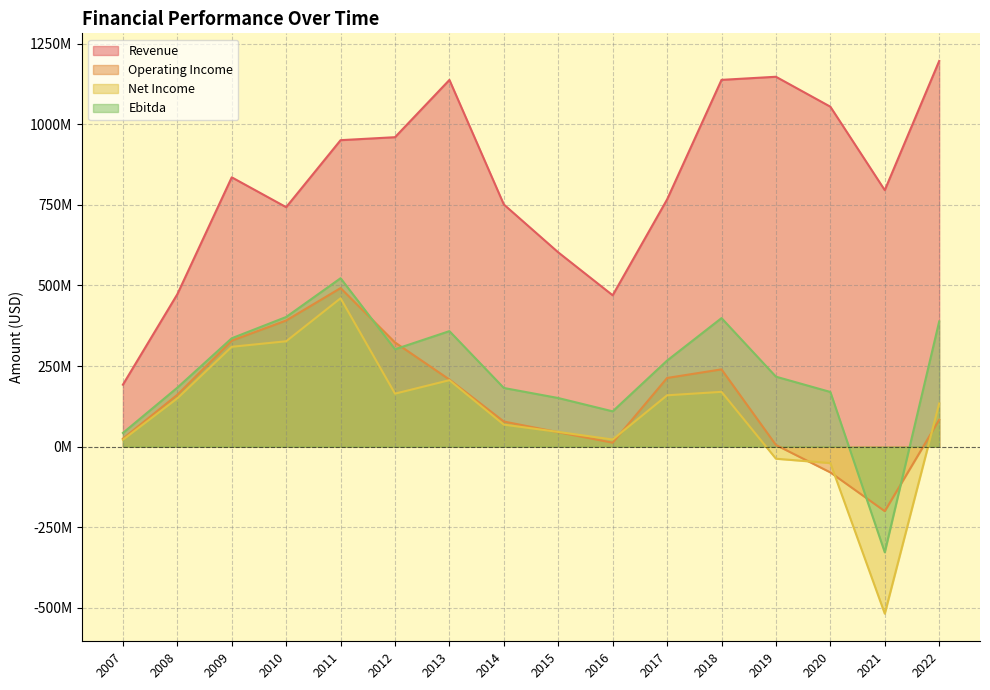

Reading left to right, transcribe all the data shown in this chart.

Revenue: 2007=192307816	2008=472845087	2009=835419441	2010=742857763	2011=950651568	2012=959872089	2013=1137493665	2014=751179139	2015=602655129	2016=469557201	2017=766810056	2018=1137673553	2019=1147309448	2020=1054468000	2021=795588000	2022=1196292000
Operating Income: 2007=24753923	2008=160936175	2009=328883039	2010=391315299	2011=491943921	2012=323329372	2013=208217610	2014=78017855	2015=44830934	2016=12313453	2017=213119091	2018=239782872	2019=5232114	2020=-79818000	2021=-200021000	2022=83470000
Net Income: 2007=21355479	2008=149865902	2009=309836007	2010=326913258	2011=460312578	2012=164459310	2013=206212853	2014=68357536	2015=45758960	2016=22190095	2017=159354349	2018=170057370	2019=-37320927	2020=-50855000	2021=-517882000	2022=134115000
Ebitda: 2007=42567816	2008=183022344	2009=336231993	2010=402224250	2011=522479421	2012=302096035	2013=358379354	2014=182051883	2015=150872290	2016=109571977	2017=267135531	2018=398746600	2019=217134185	2020=169692000	2021=-327621000	2022=388316000